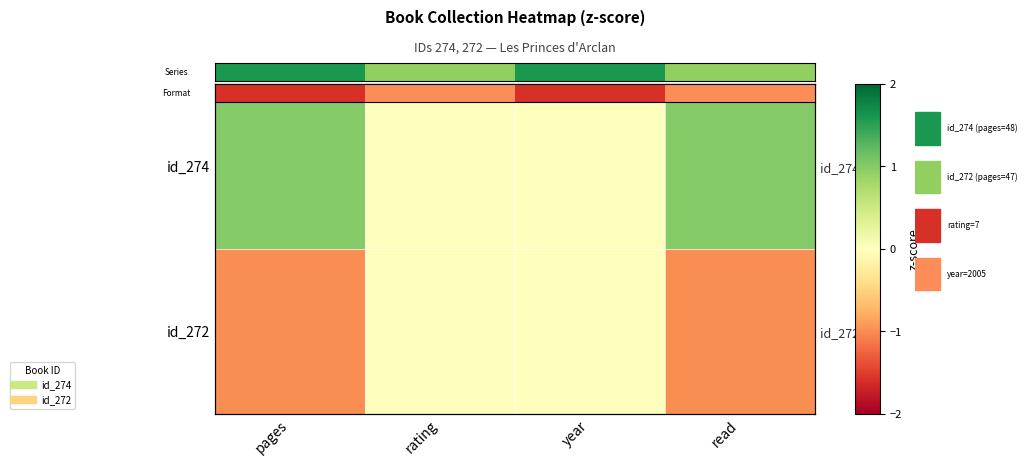

Rank the series at pages from highest to lowest value.

id_274, id_272